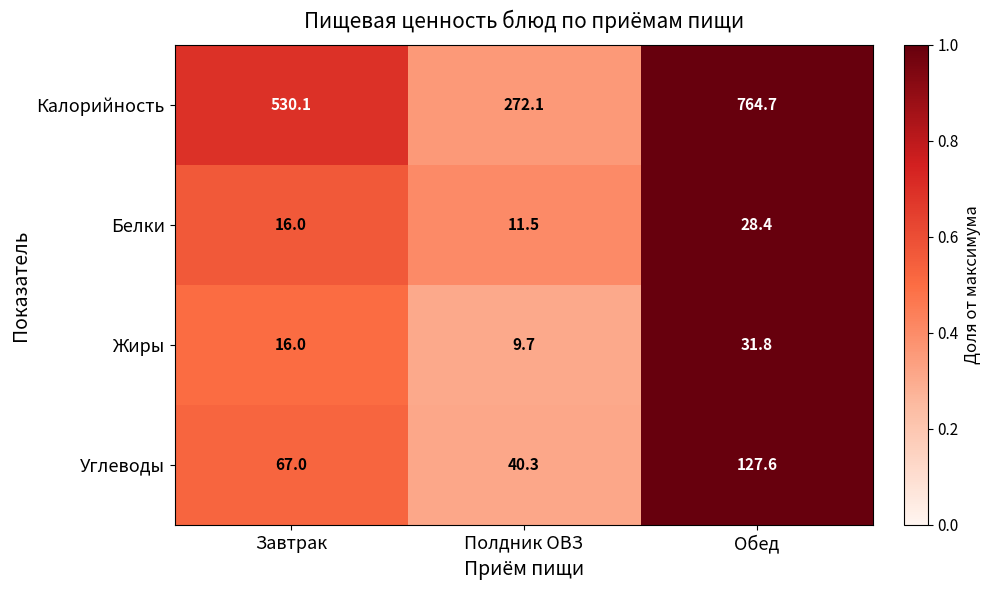

Rank the series by their maximum value, from highest to lowest.

Калорийность, Углеводы, Жиры, Белки